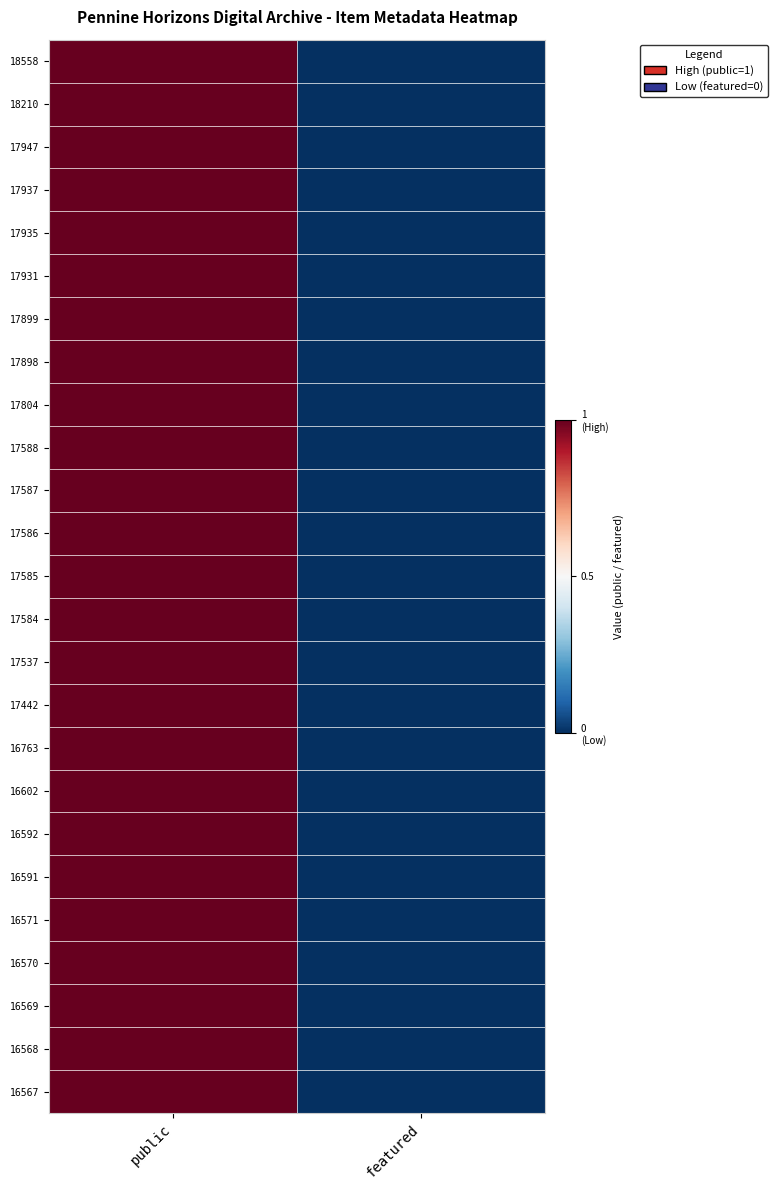

List the series in order of their peak value, highest first.

18558, 18210, 17947, 17937, 17935, 17931, 17899, 17898, 17804, 17588, 17587, 17586, 17585, 17584, 17537, 17442, 16763, 16602, 16592, 16591, 16571, 16570, 16569, 16568, 16567